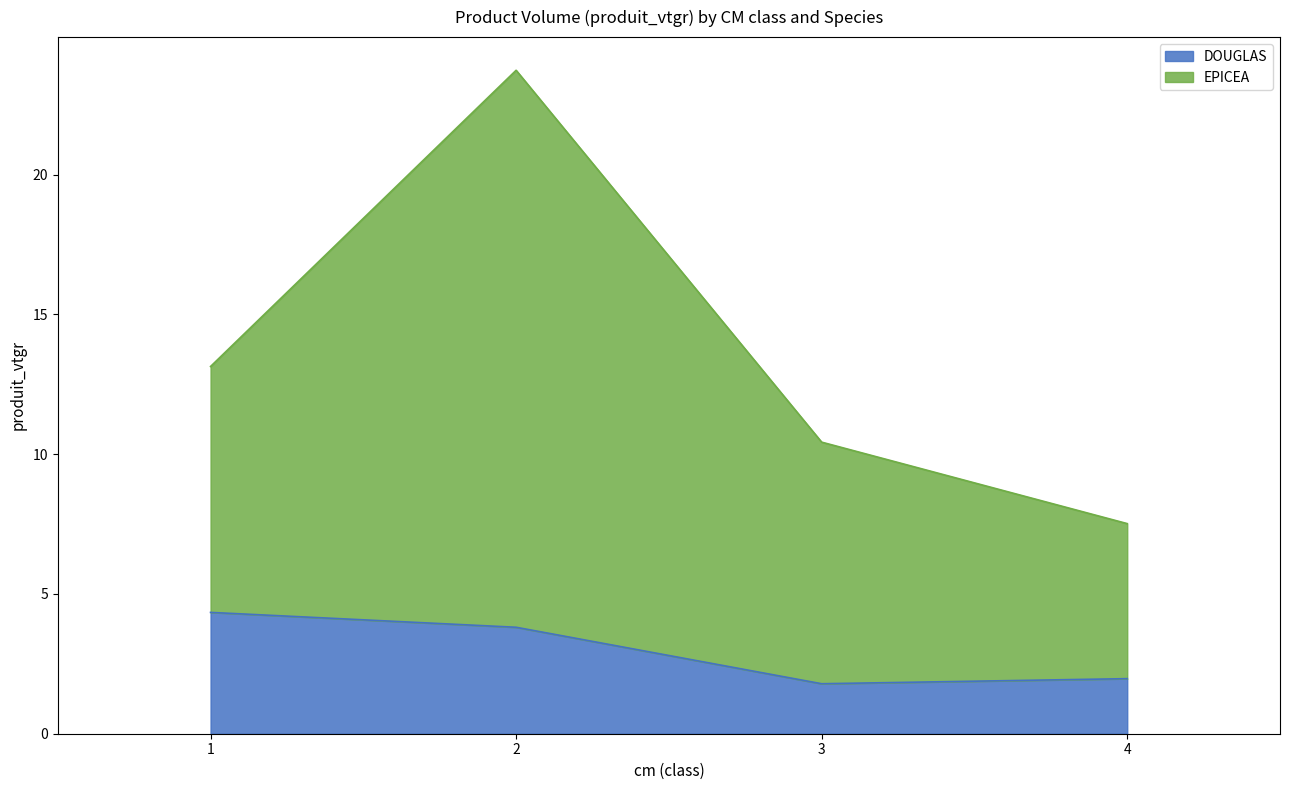

Rank the series by their maximum value, from lowest to highest.

DOUGLAS, EPICEA